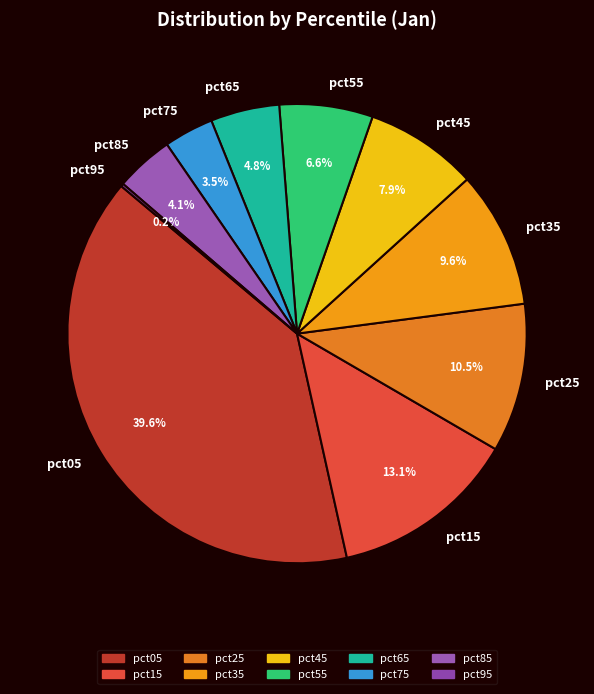

Does any single category account for the majority?

No